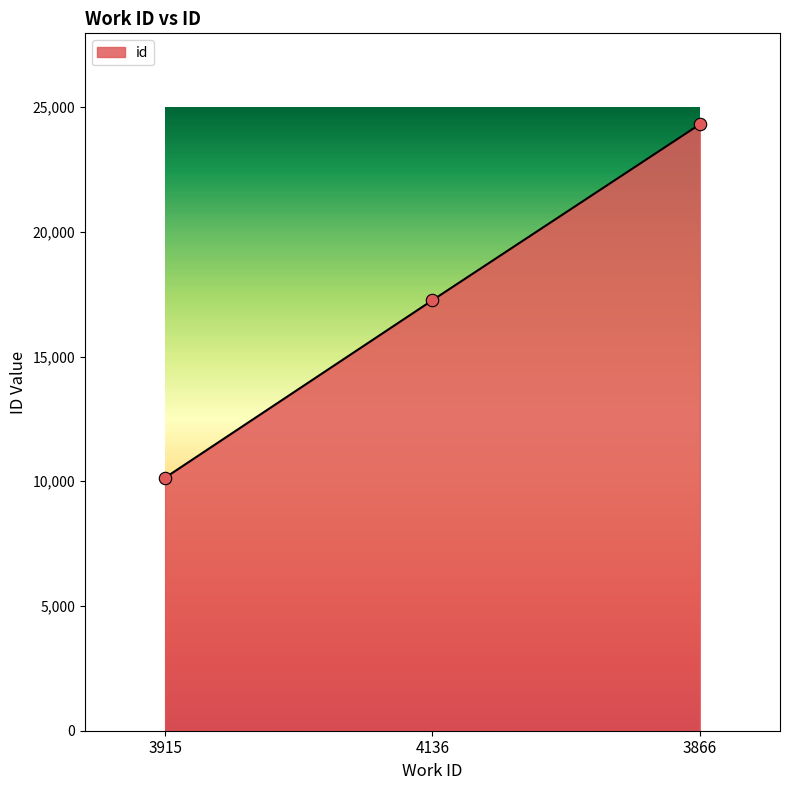

What is the change in value from 4136 to 3866?

+7052